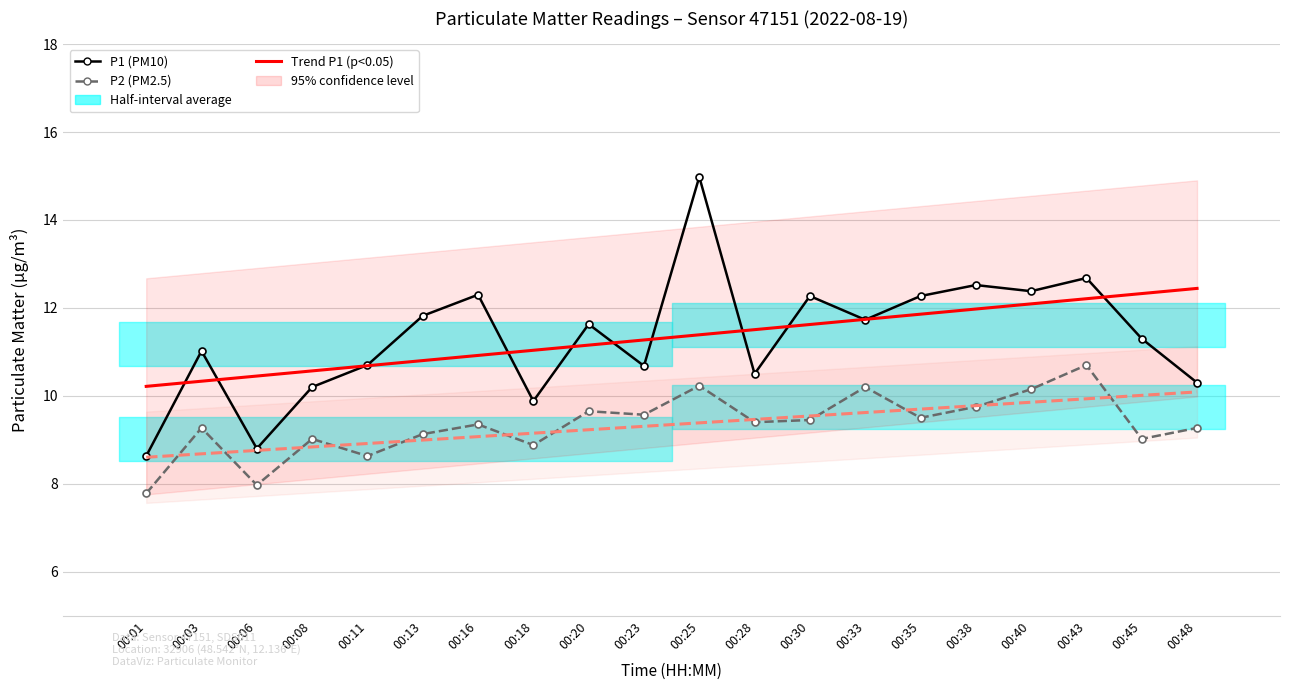

How many lines are shown in the chart?

4